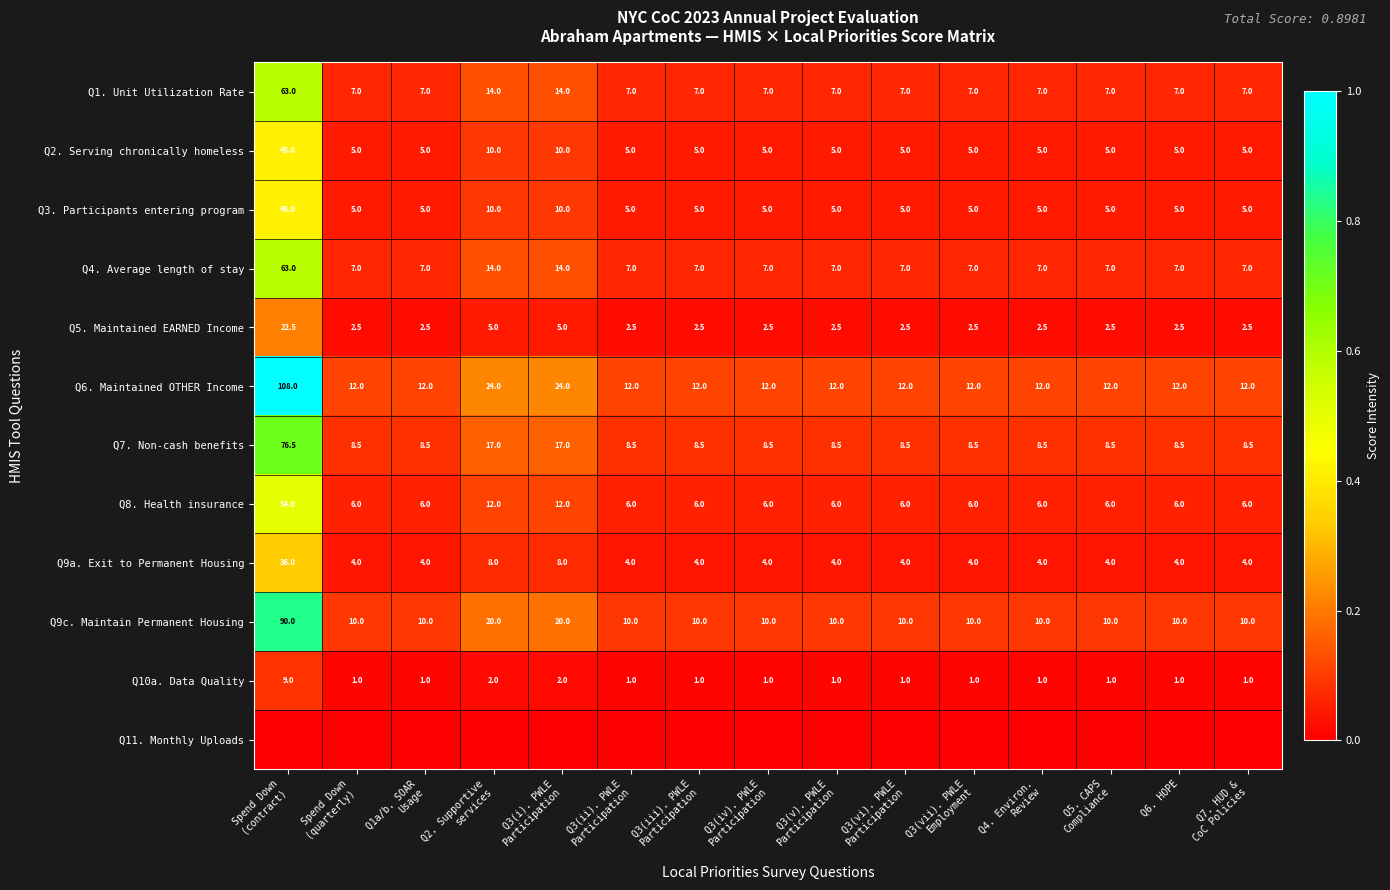

Which category has the lowest value across all series?

Spend Down
(contract)